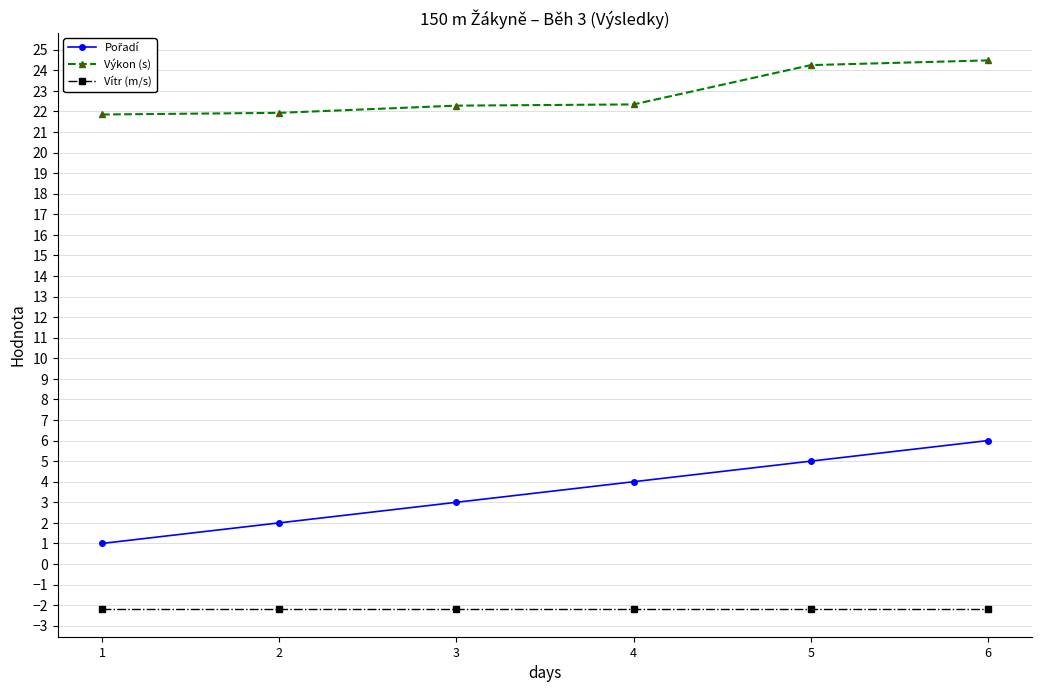

Which series has the largest total across all categories?

Výkon (s)